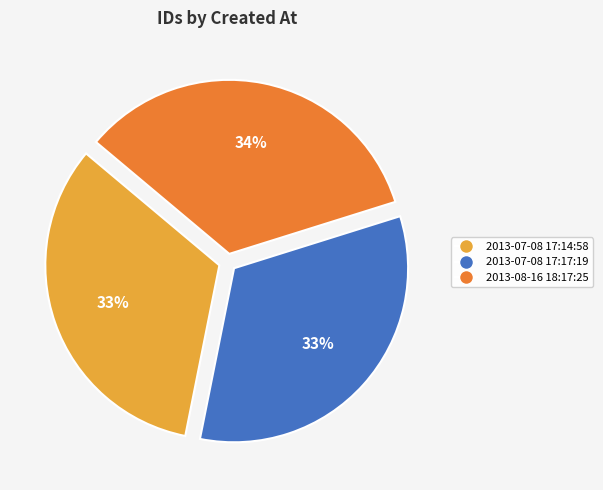

Approximately how many times larger is the value at 2013-07-08 17:14:58 compared to 2013-07-08 17:17:19?

1.0